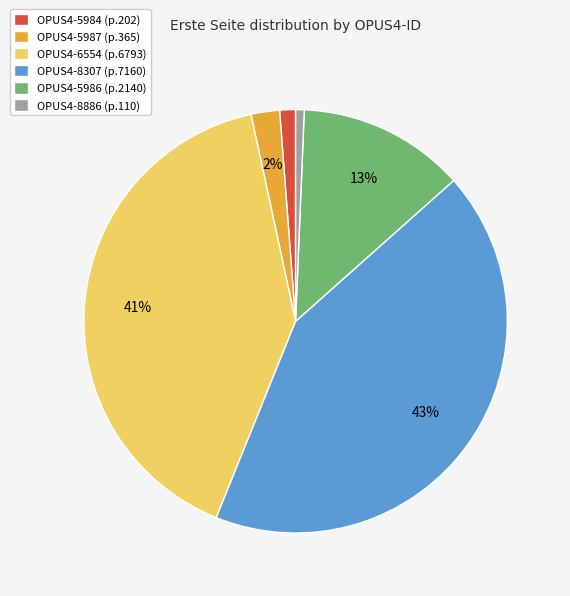

To the nearest percent, what portion does OPUS4-8886 represent?

1%